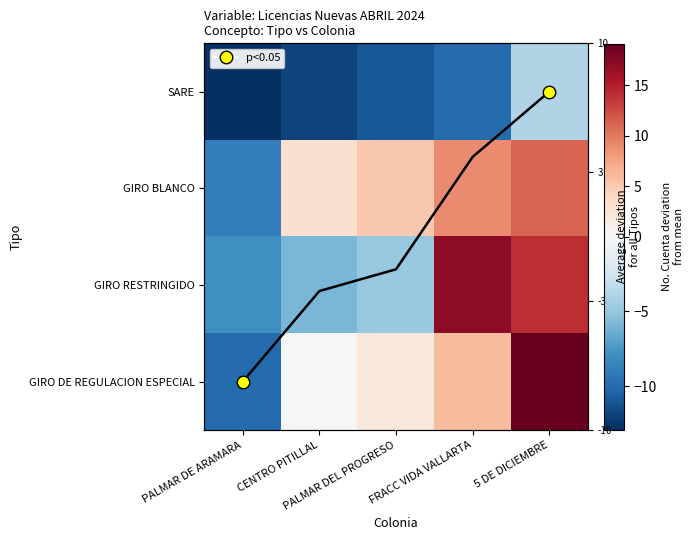

At which category is the sum across all series the highest?

5 DE DICIEMBRE